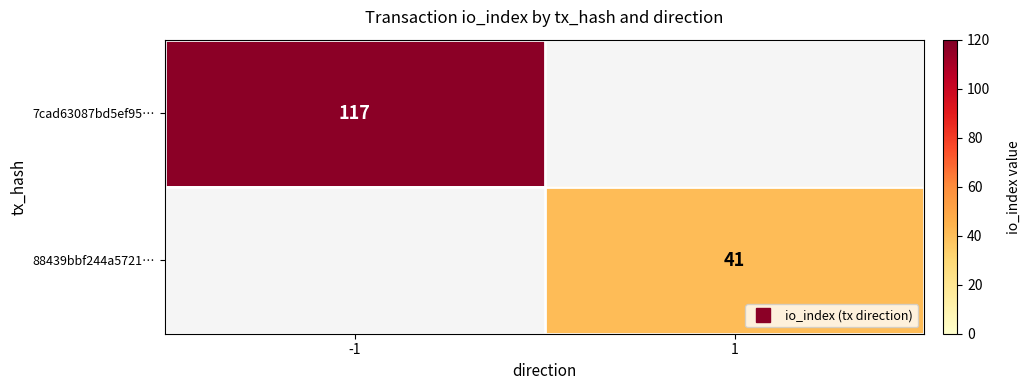

How many positive values does the 7cad63087bd5ef95… series have?

1